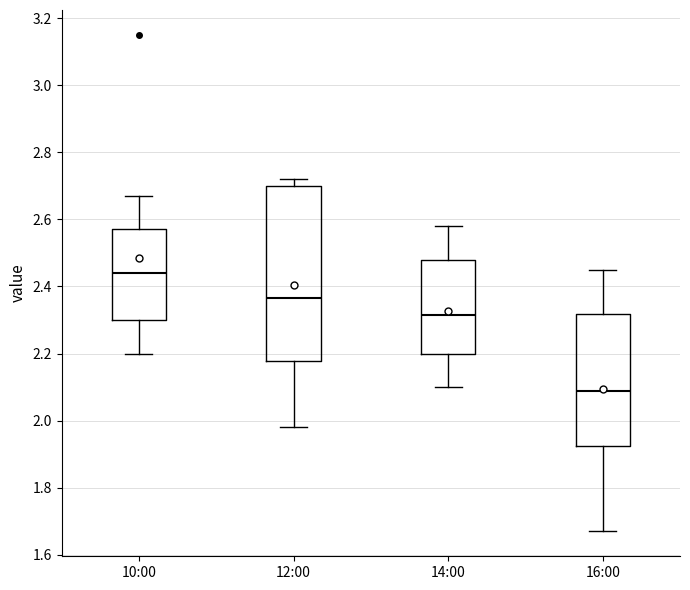

Comparing the boxes themselves (not the whiskers), which one is the tallest?

12:00